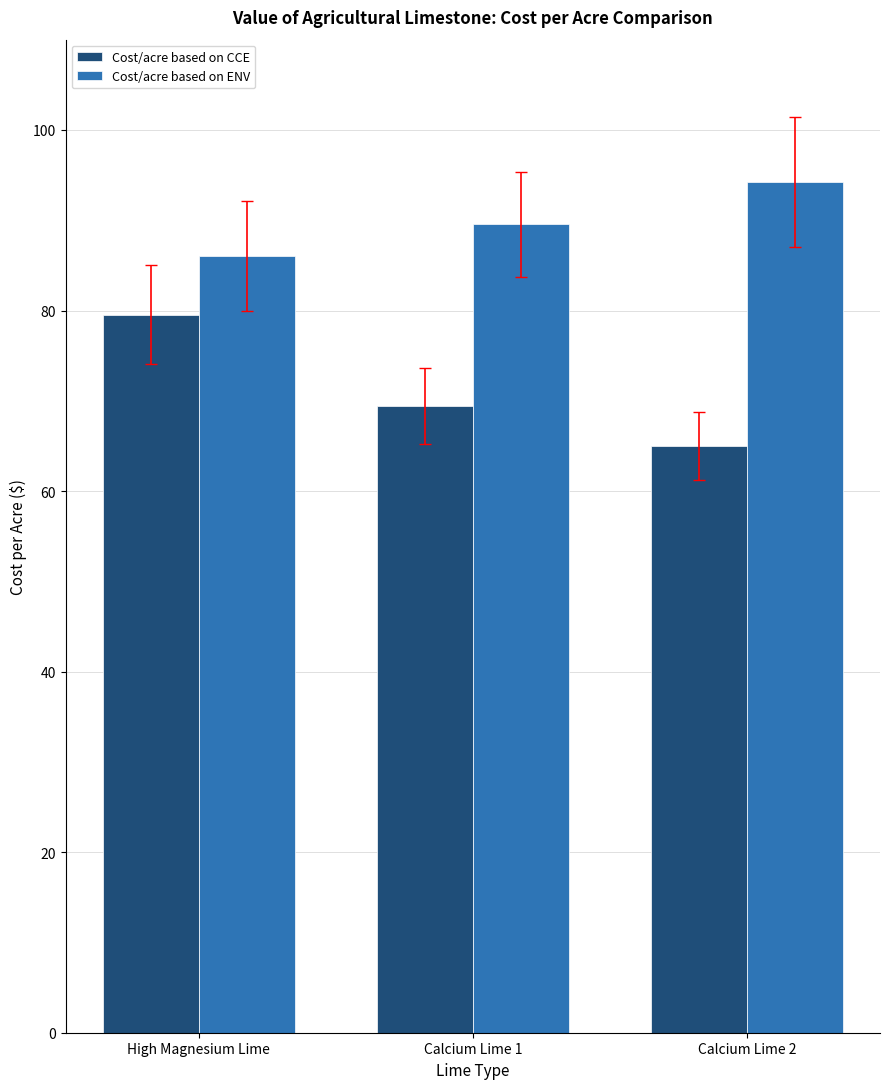

Is the value of Cost/acre based on ENV at Calcium Lime 1 greater than the value of Cost/acre based on CCE at Calcium Lime 1?

Yes